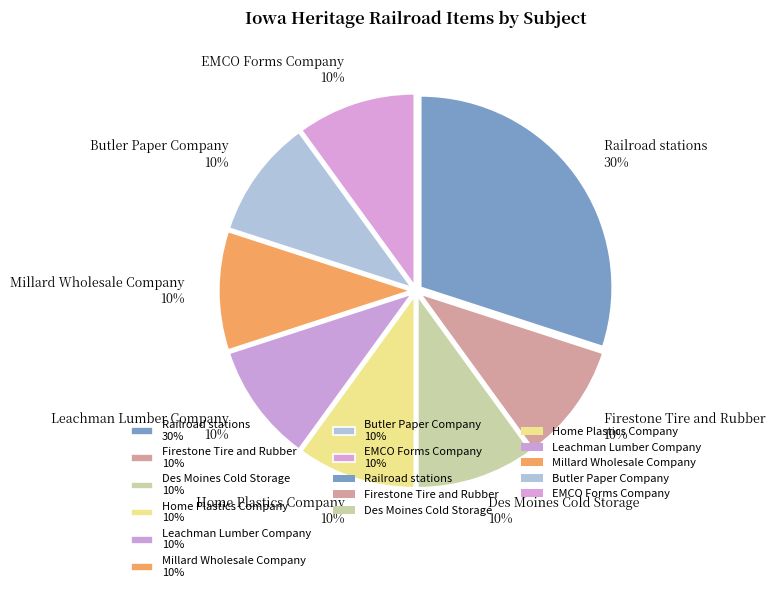

To the nearest percent, what percentage of the pie is Leachman Lumber Company?

10%